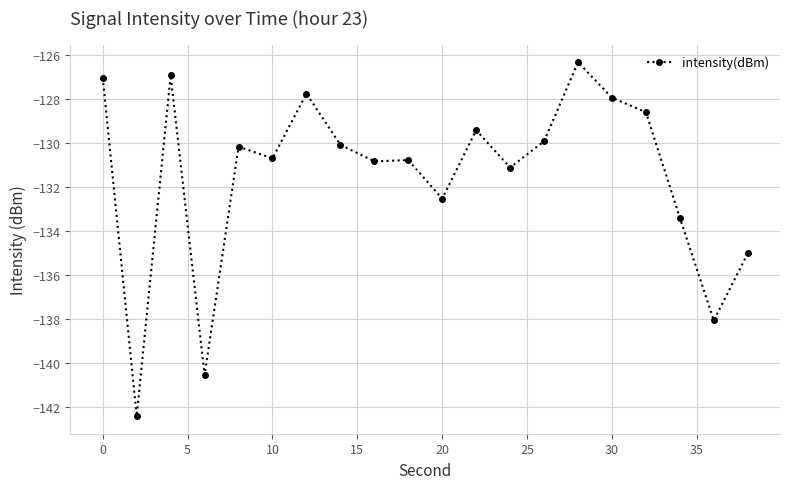

True or false: the data has more than 0 interior local peaks.

True